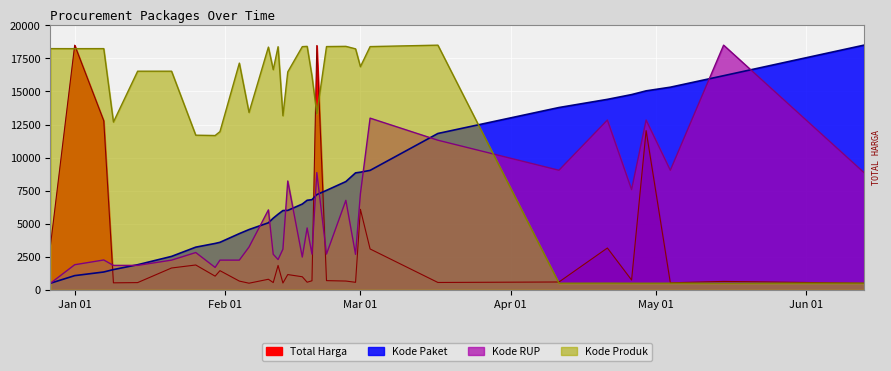

How many times do Kode Paket (norm) and Kode RUP (norm) cross each other?

11